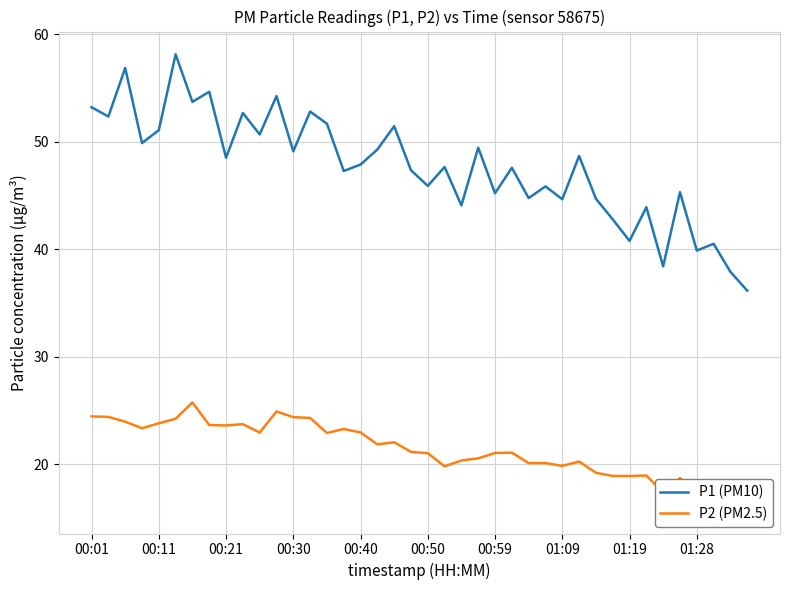

Which series has the largest total across all categories?

P1 (PM10)